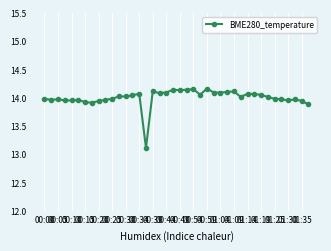

What is the smallest value displayed?

13.1